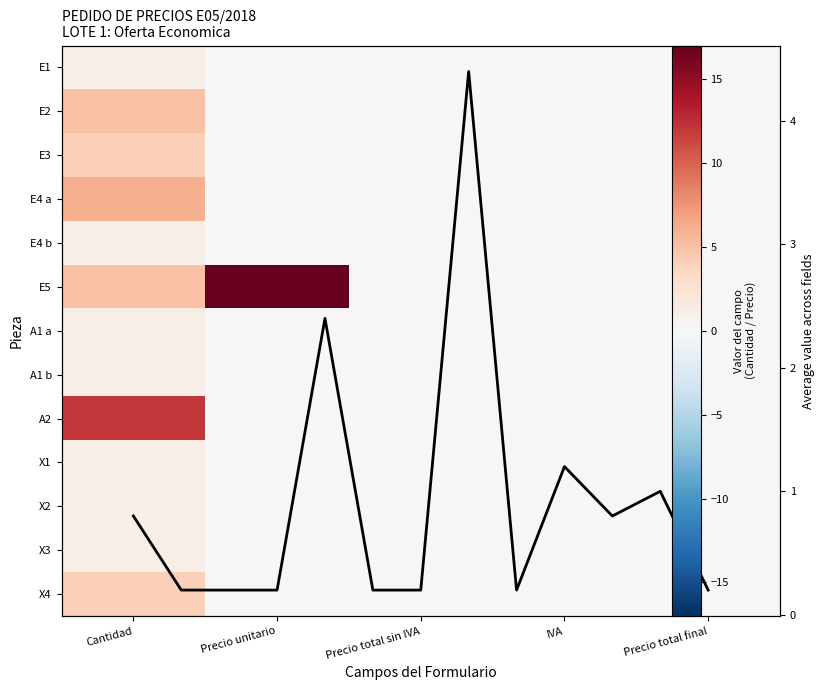

The E5 series shows 26 at Precio unitario. True or false?

False